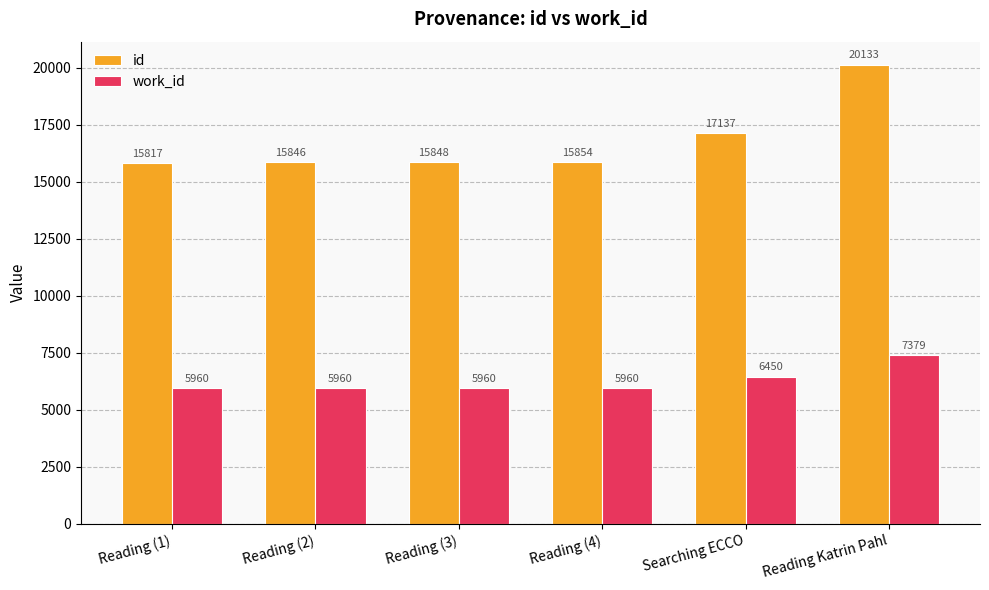

What is the difference between the second highest and second lowest values in the work_id series?

490